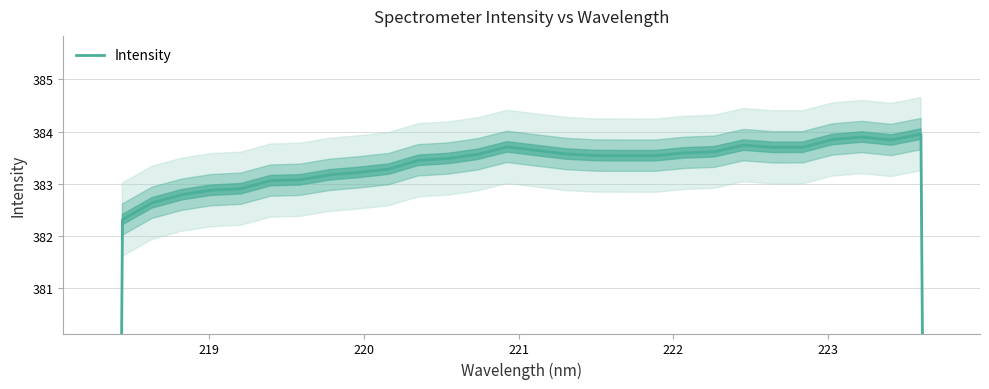

Does the chart display data point markers on the line(s)?

No